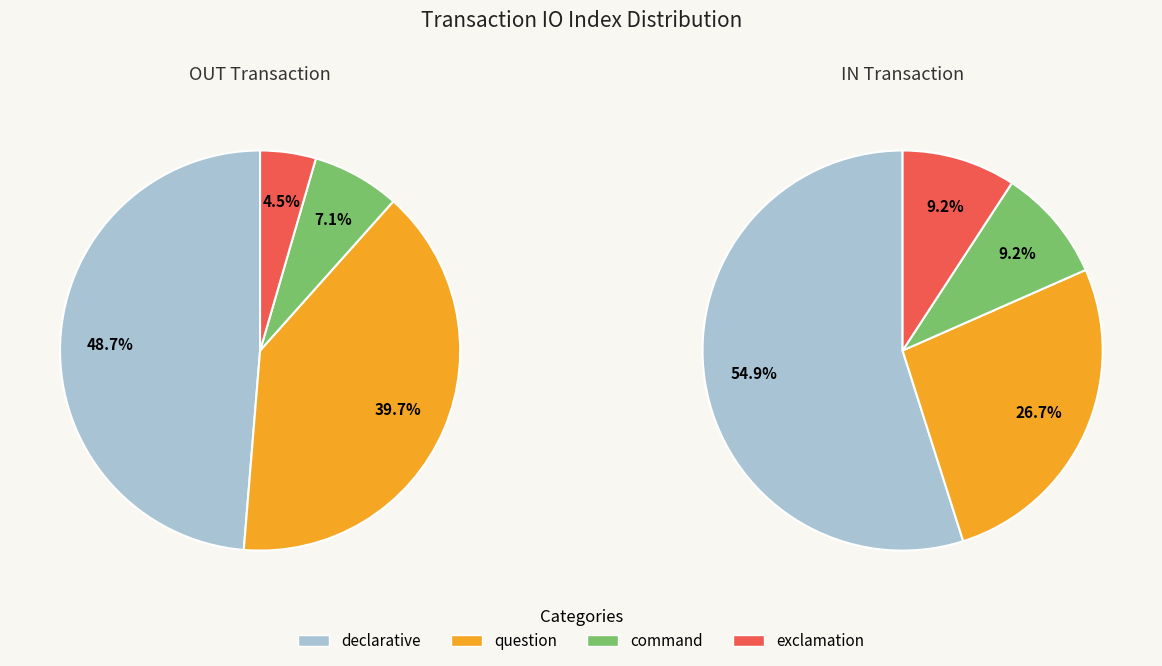

True or false: 1 accounts for 0% of the total.

True